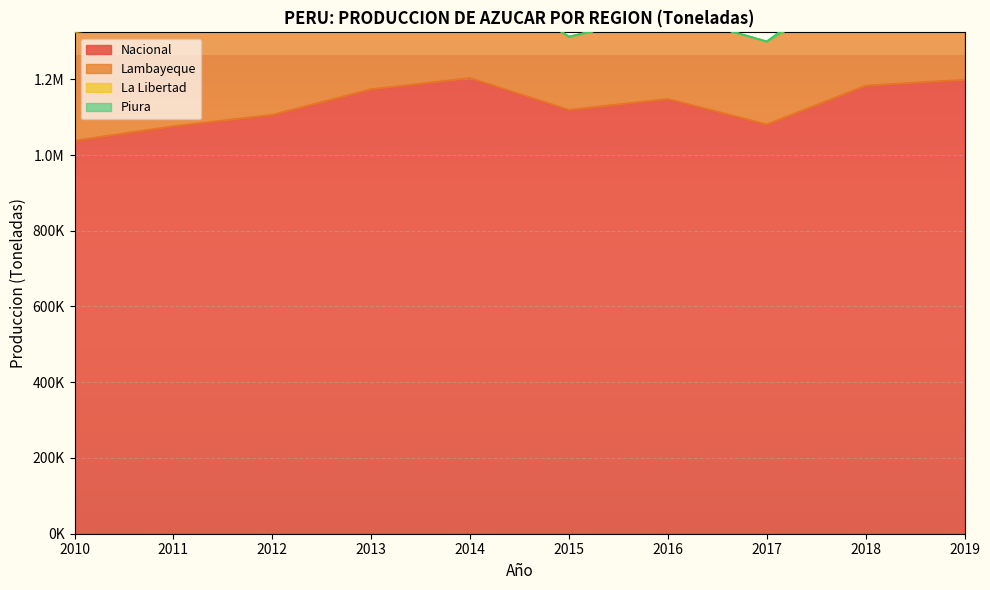

At which category does the chart reach its minimum across all series?

2013